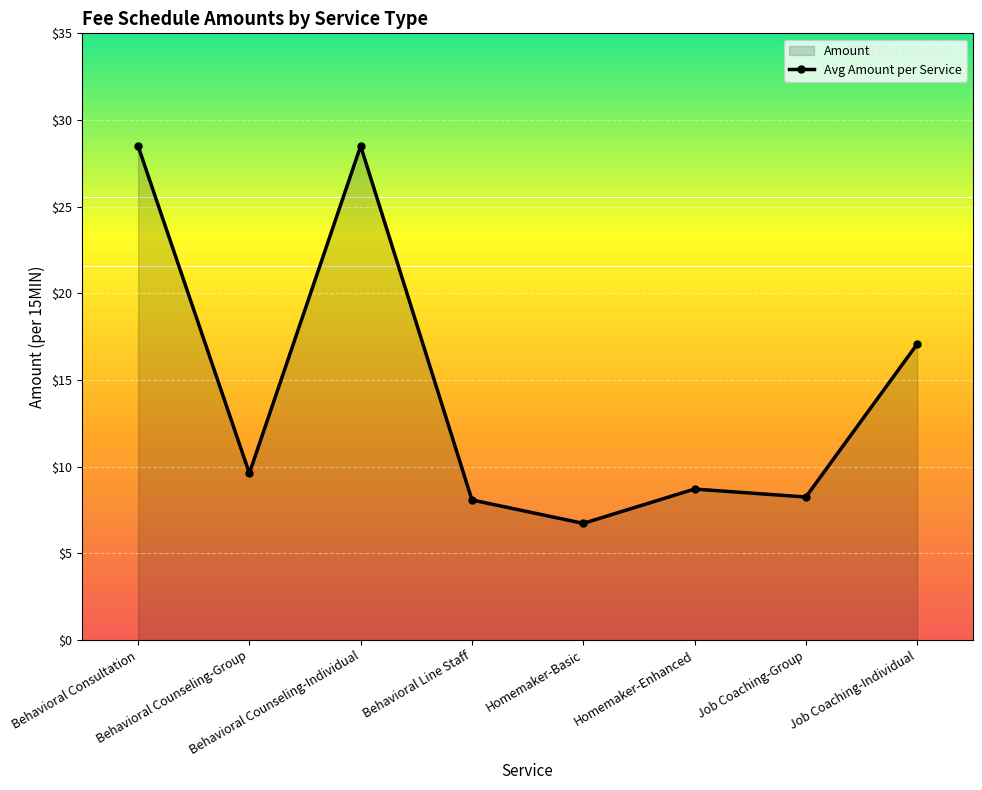

Where does the data first go above 9?

Behavioral Consultation